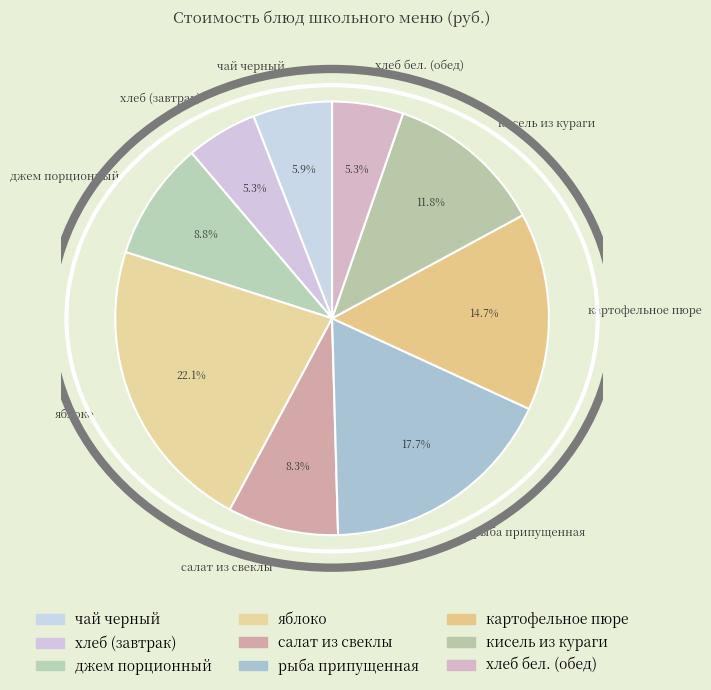

Is the sum of картофельное пюре and салат из свеклы greater than half?

No